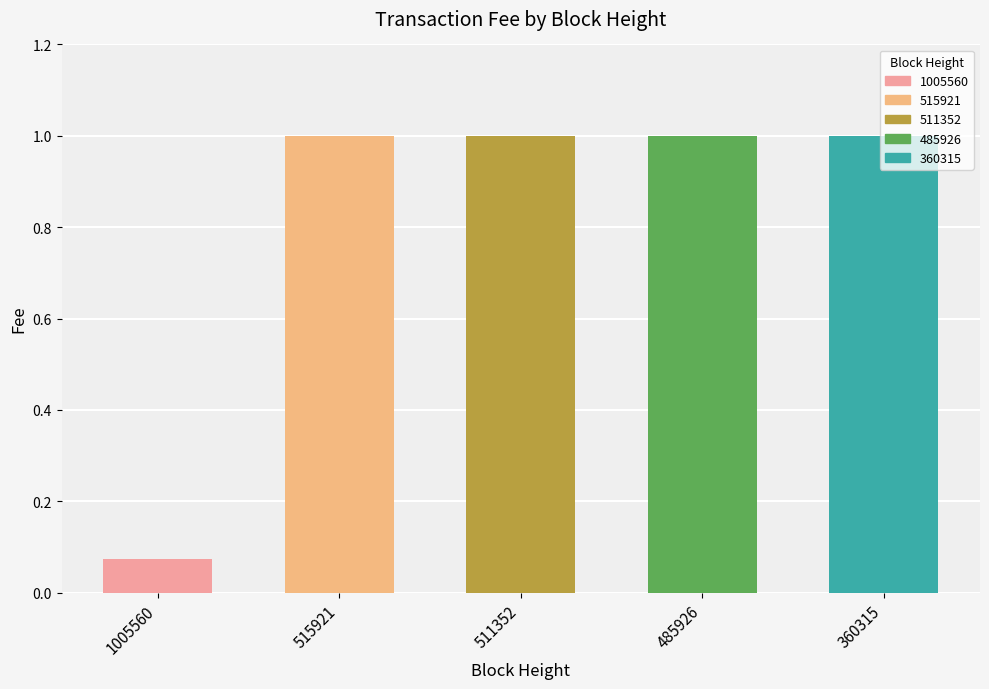

What is the value of the 5th bar from the left?

1.0